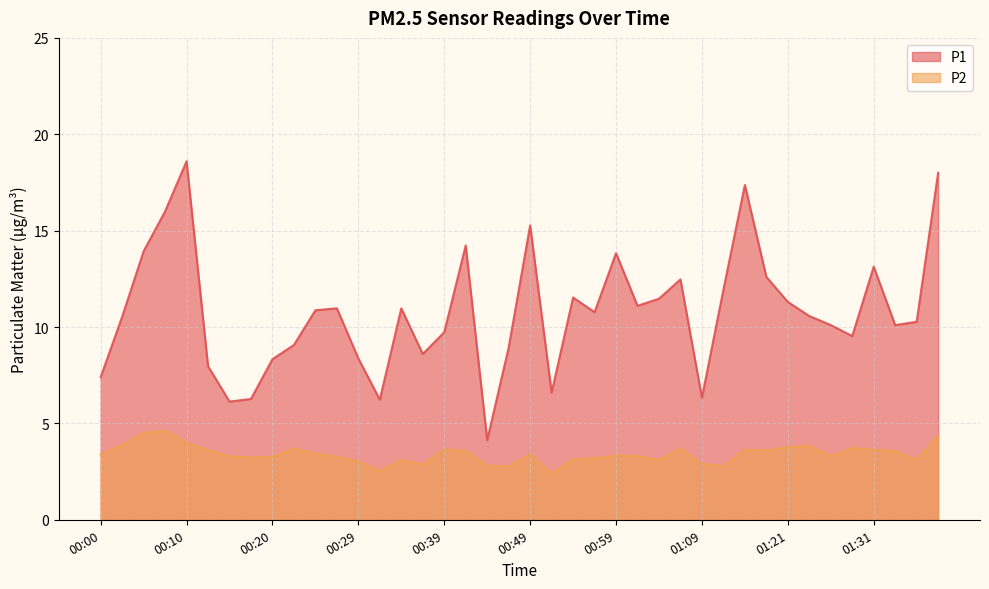

Reading left to right, what are all the values shown in this chart?

P1: 7.4	10.5	13.9	16.0	18.6	8.0	6.1	6.3	8.3	9.1	10.9	11.0	8.4	6.2	11.0	8.6	9.7	14.2	4.1	8.9	15.3	6.6	11.5	10.8	13.8	11.1	11.5	12.5	6.3	11.9	17.4	12.6	11.3	10.6	10.1	9.5	13.1	10.1	10.3	18.0
P2: 3.4	3.9	4.5	4.6	4.0	3.6	3.3	3.2	3.3	3.7	3.4	3.3	3.0	2.5	3.1	2.9	3.6	3.6	2.8	2.8	3.4	2.4	3.1	3.2	3.3	3.3	3.1	3.7	2.9	2.8	3.6	3.6	3.8	3.8	3.3	3.7	3.6	3.6	3.1	4.4